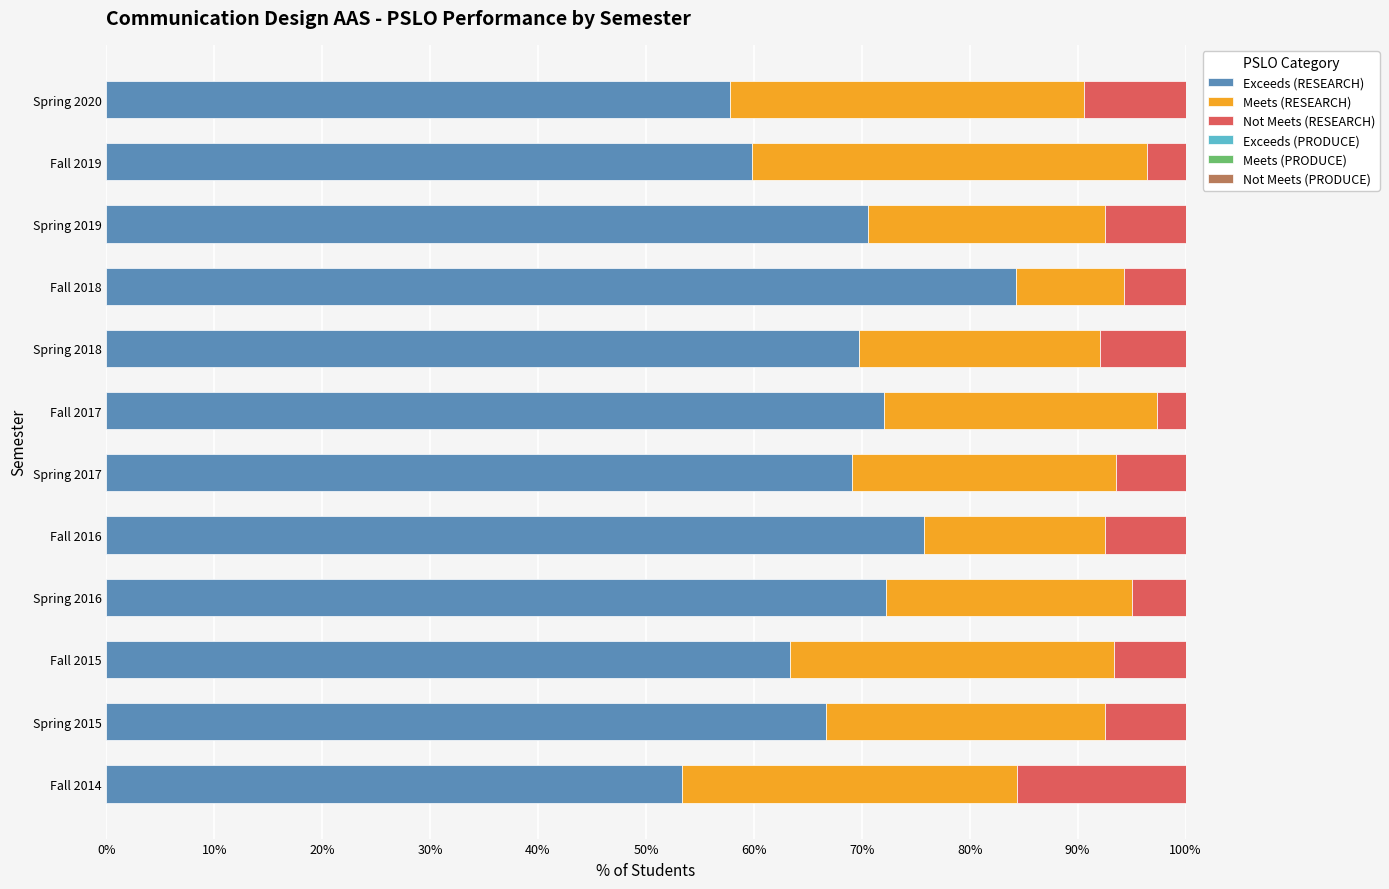

Which series changed the most between Spring 2017 and Fall 2019?

Meets (RESEARCH)